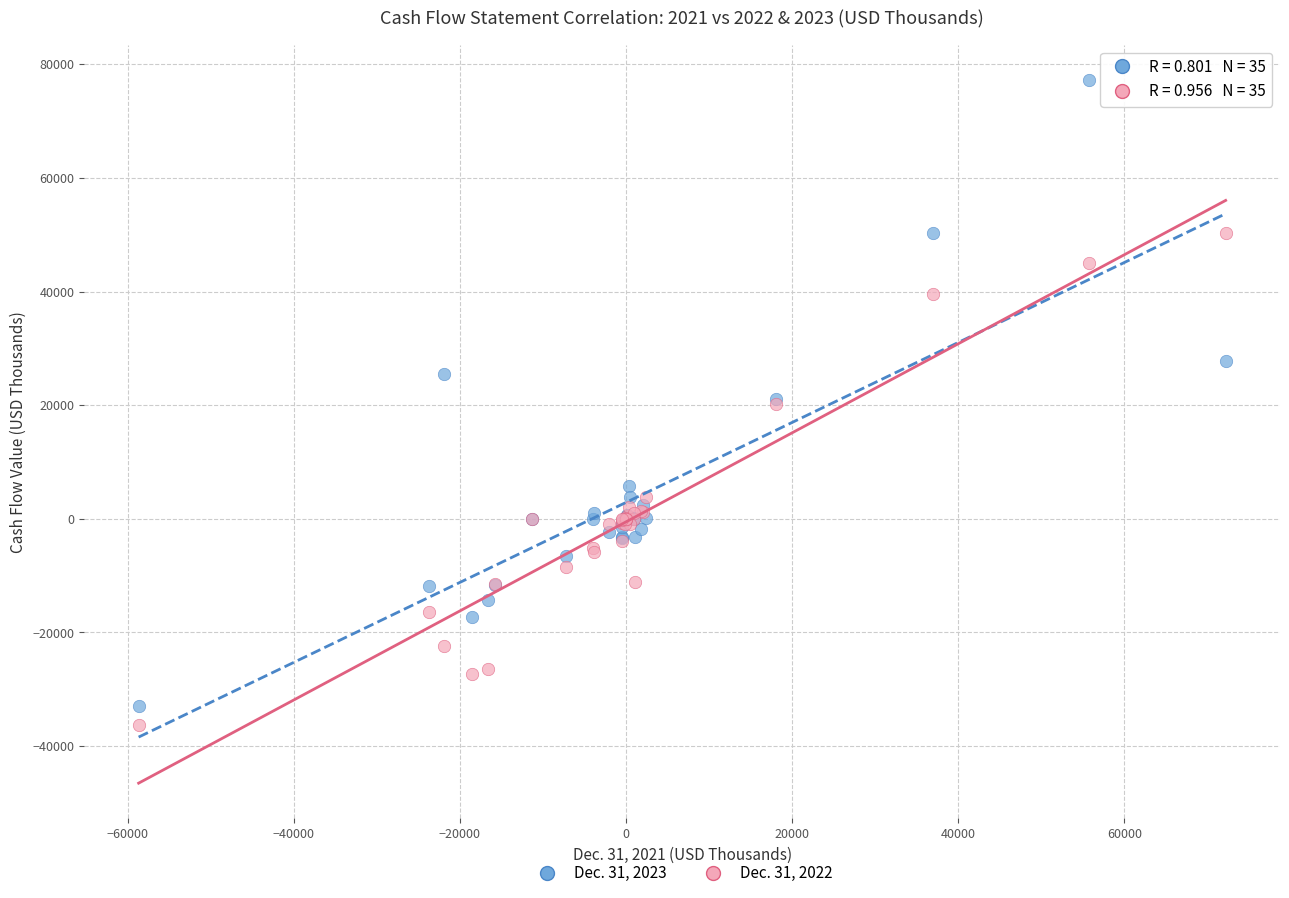

Which series has the widest spread of Y values?

Dec. 31, 2023